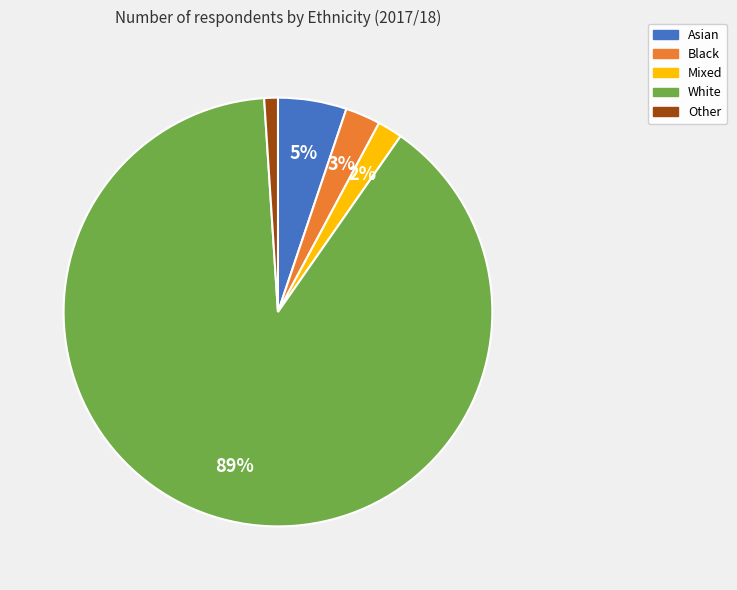

Does any single category account for the majority?

Yes